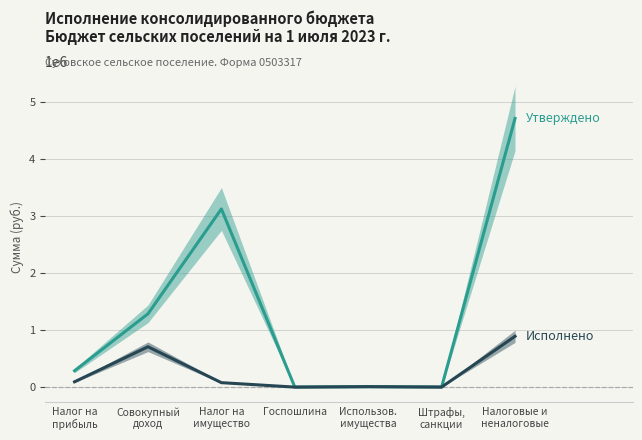

What is the total value across all series at Госпошлина?

2600.0